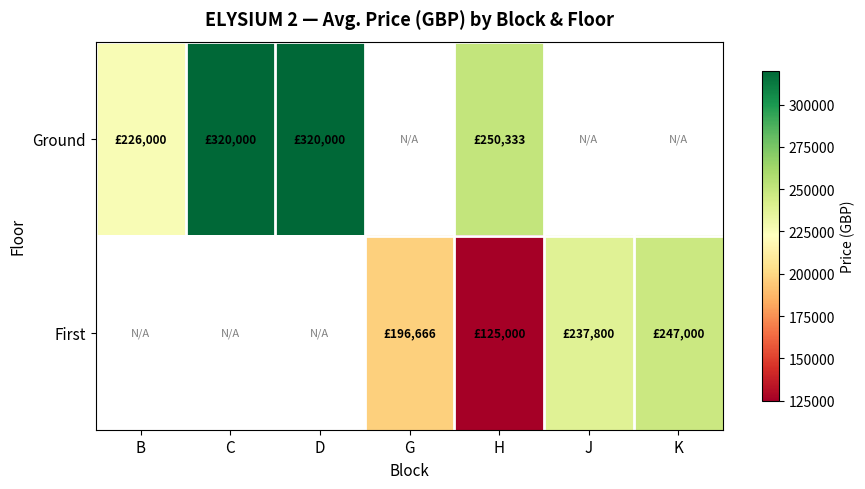

Is it true that Ground equals 199054.2 at D?

False